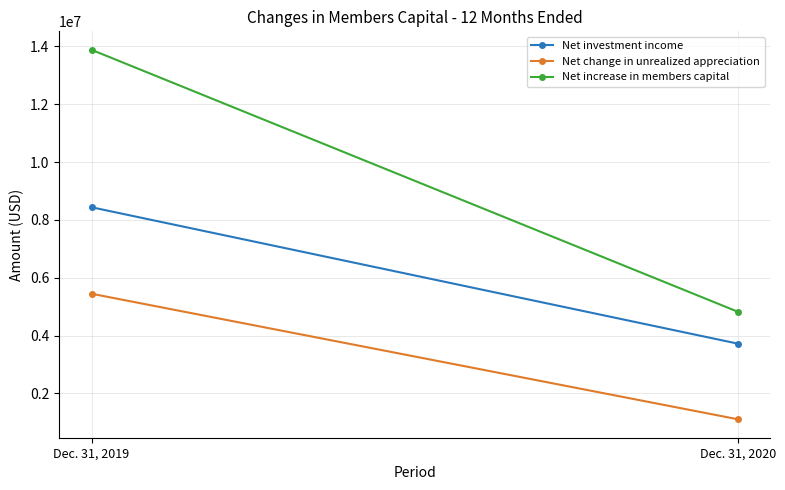

What is the value of the Net change in unrealized appreciation point at the 2nd from the left?

1104433